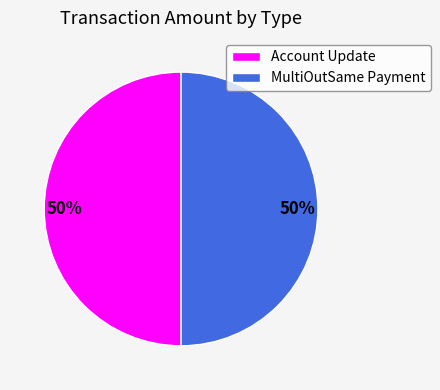

The MultiOutSame Payment slice represents 42% of the pie. True or false?

False